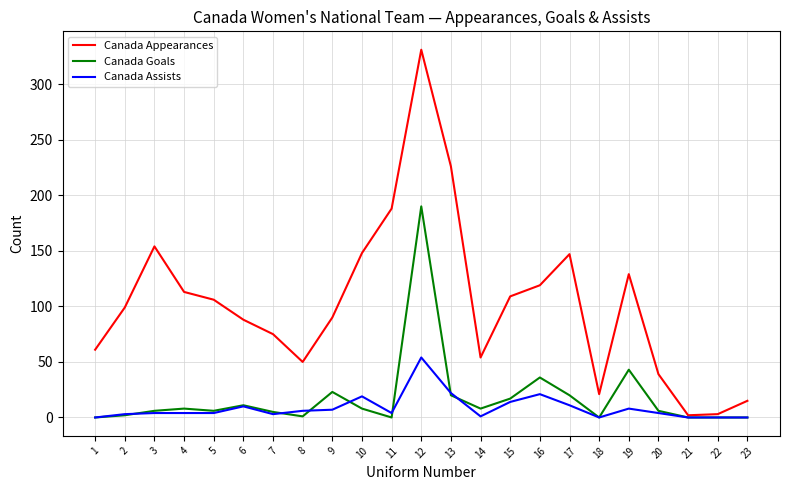

Which label corresponds to the largest value in the chart?

12